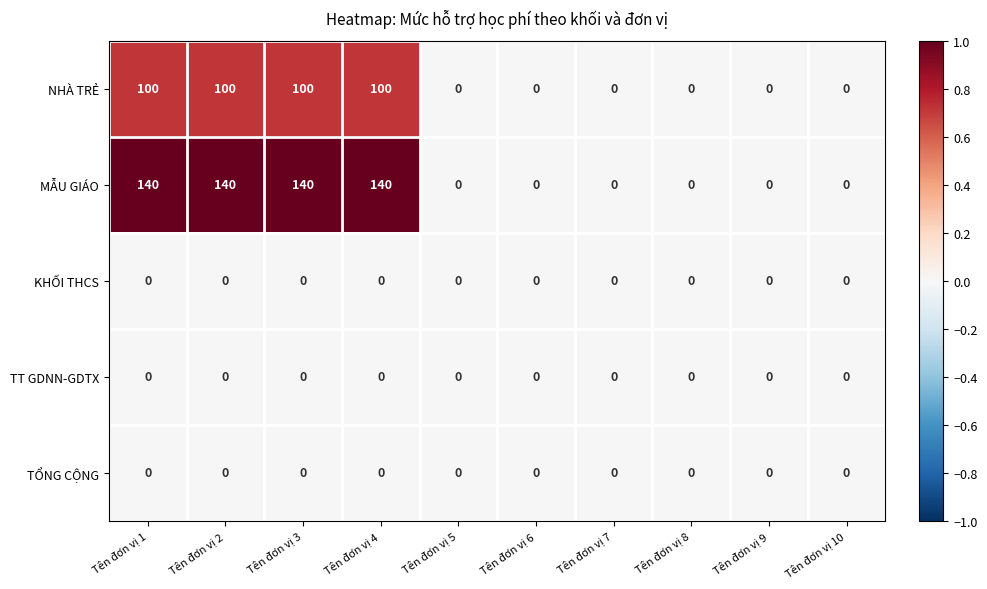

How many data points does each series have?

10